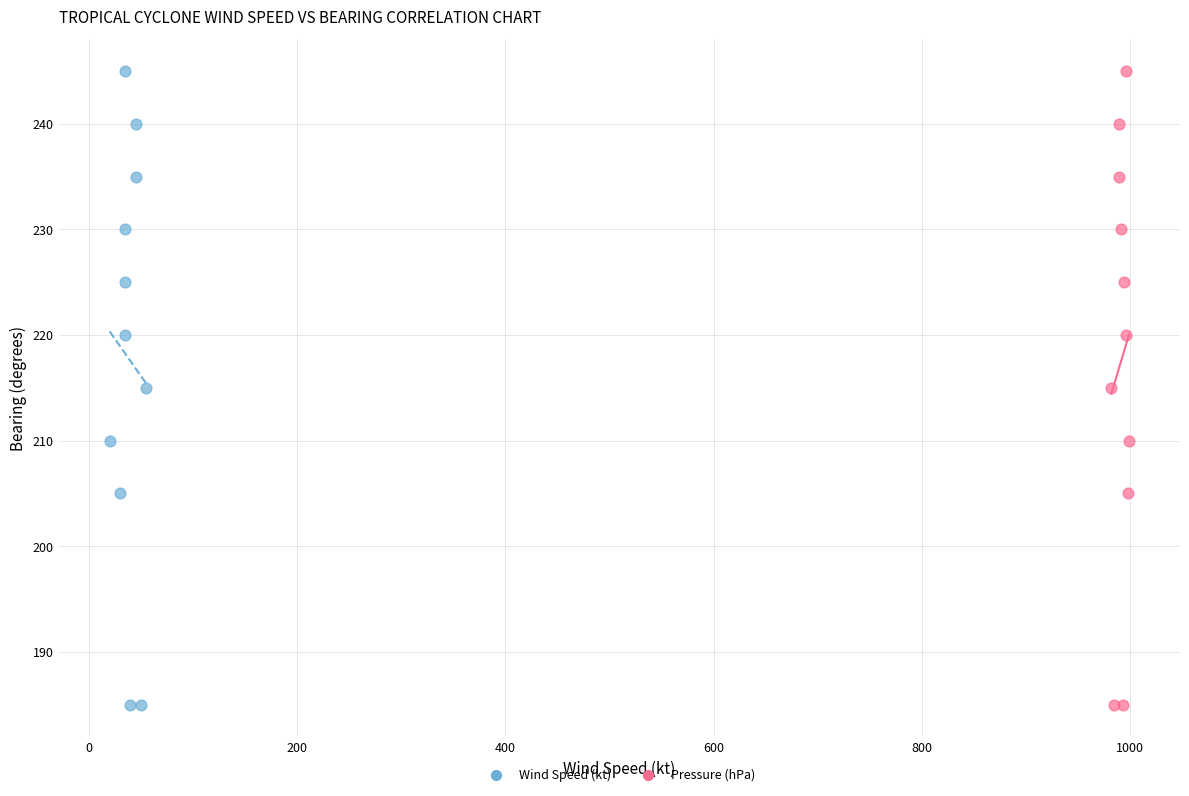

What are all the series names shown in the legend?

Wind Speed (kt), Pressure (hPa)